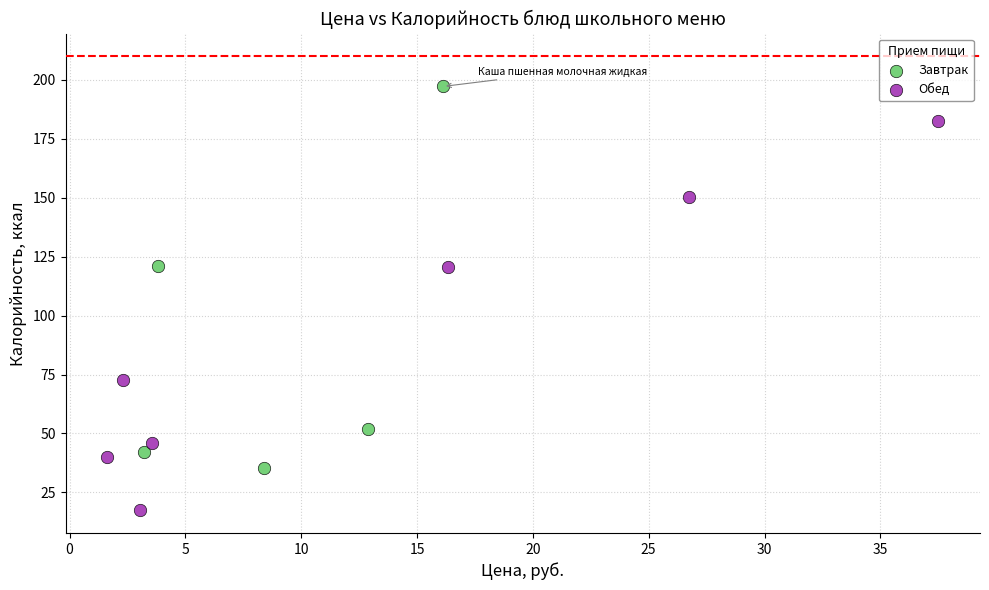

Which series reaches the minimum Y coordinate?

Обед